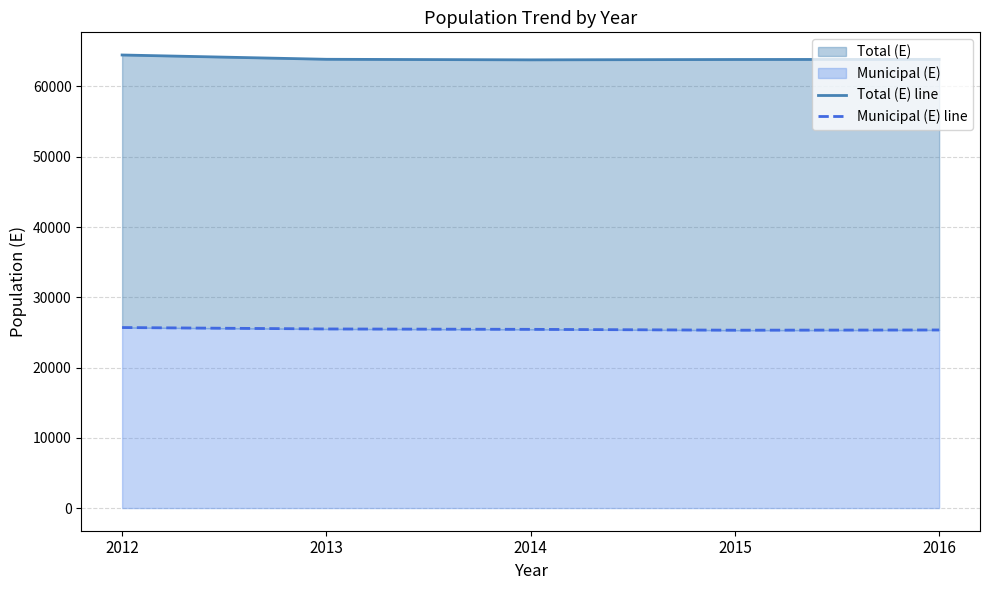

At which category is the sum across all series the highest?

2012